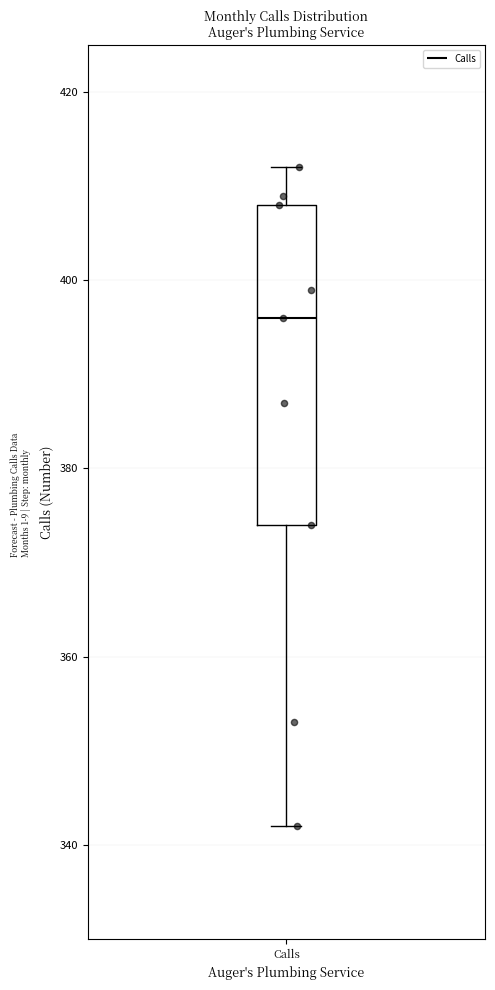

Where does the upper whisker of the box for Calls end on the y-axis? The values are not printed on the chart, so give them approximately, as read against the axis.

412